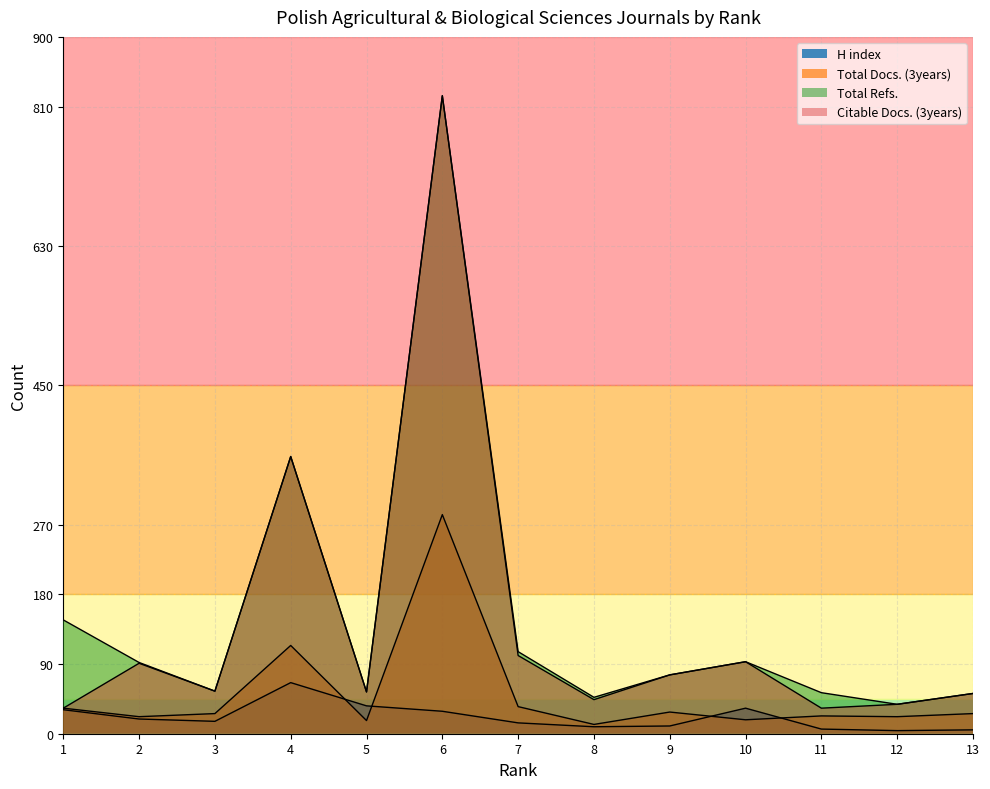

True or false: Citable Docs. (3years) has a value of 24 at 5.

False